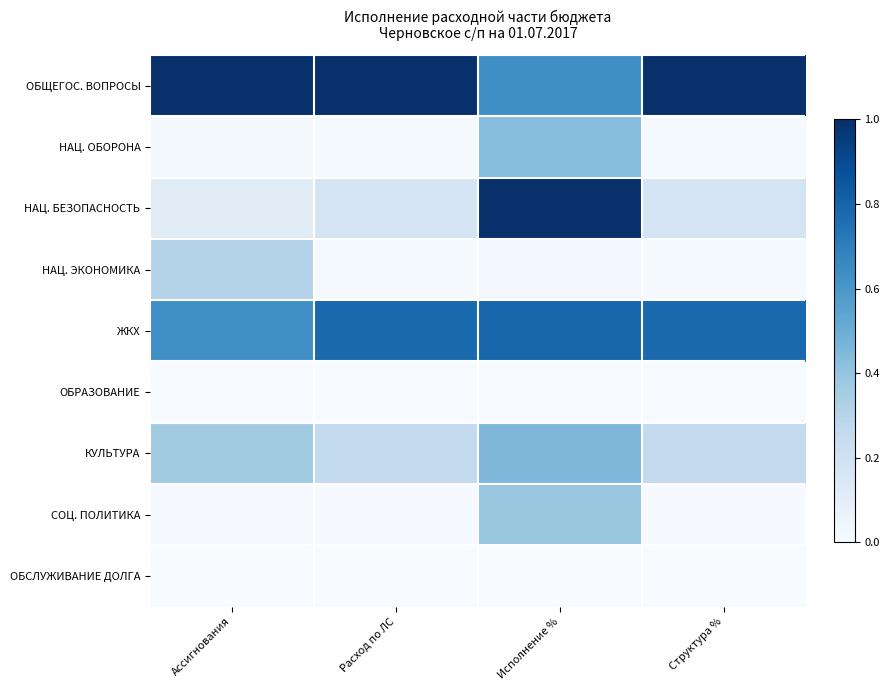

How many distinct data groups are displayed?

9